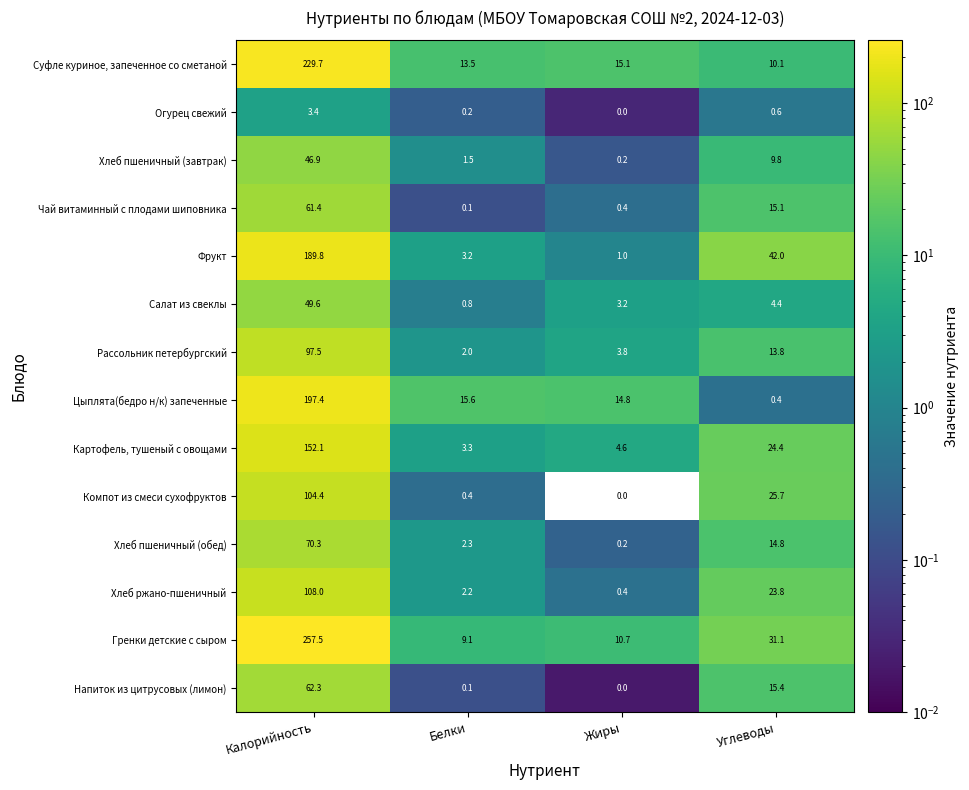

What is the difference between the Фрукт values at Углеводы and Белки?

38.8